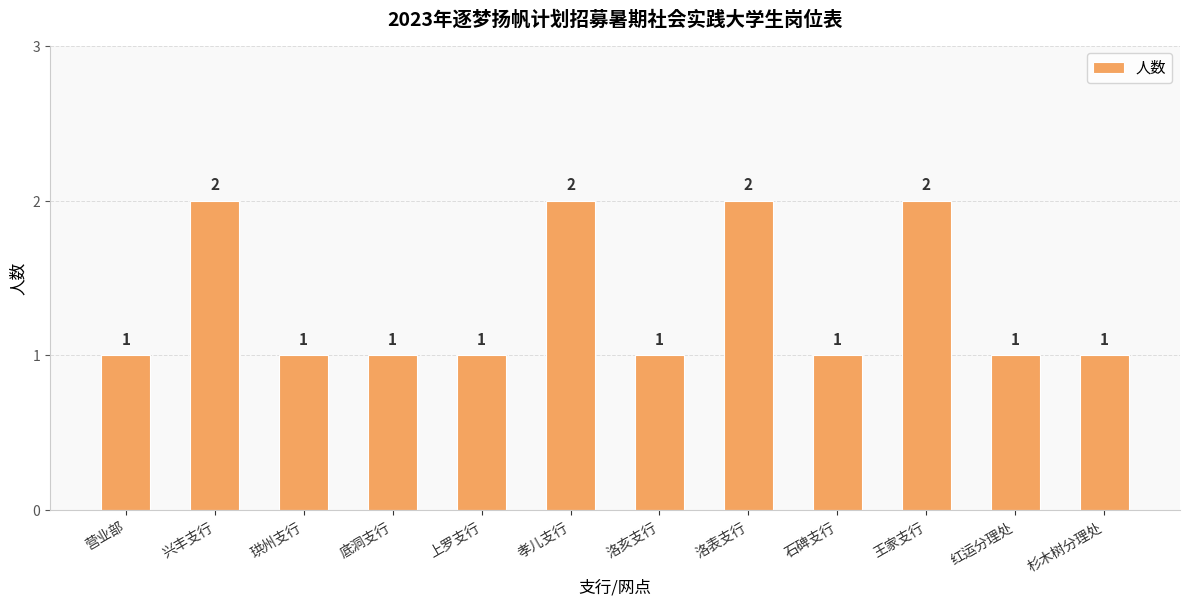

Count the values in the range 1 to 2.

12